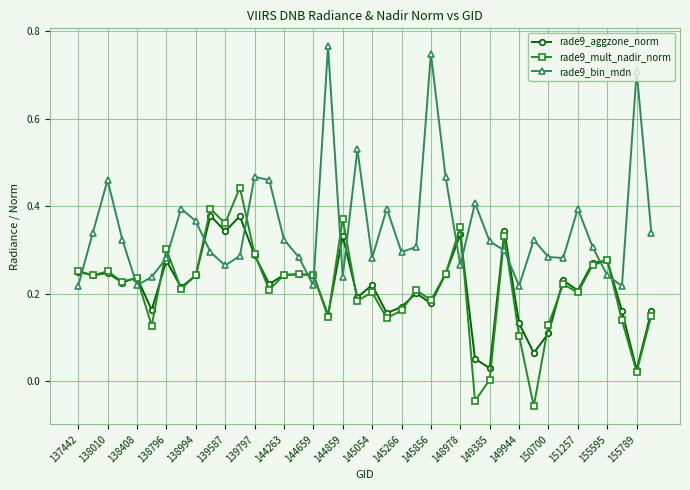

List the series in order of their peak value, lowest first.

rade9_aggzone_norm, rade9_mult_nadir_norm, rade9_bin_mdn